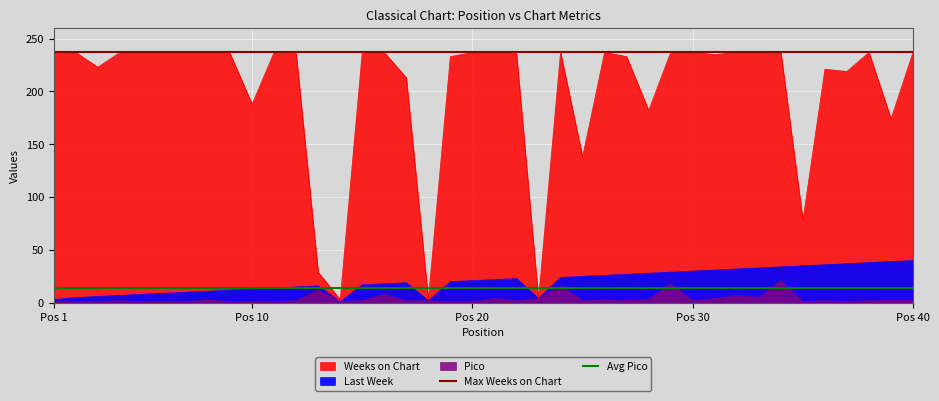

What is the average value of the Max Weeks on Chart series?

237